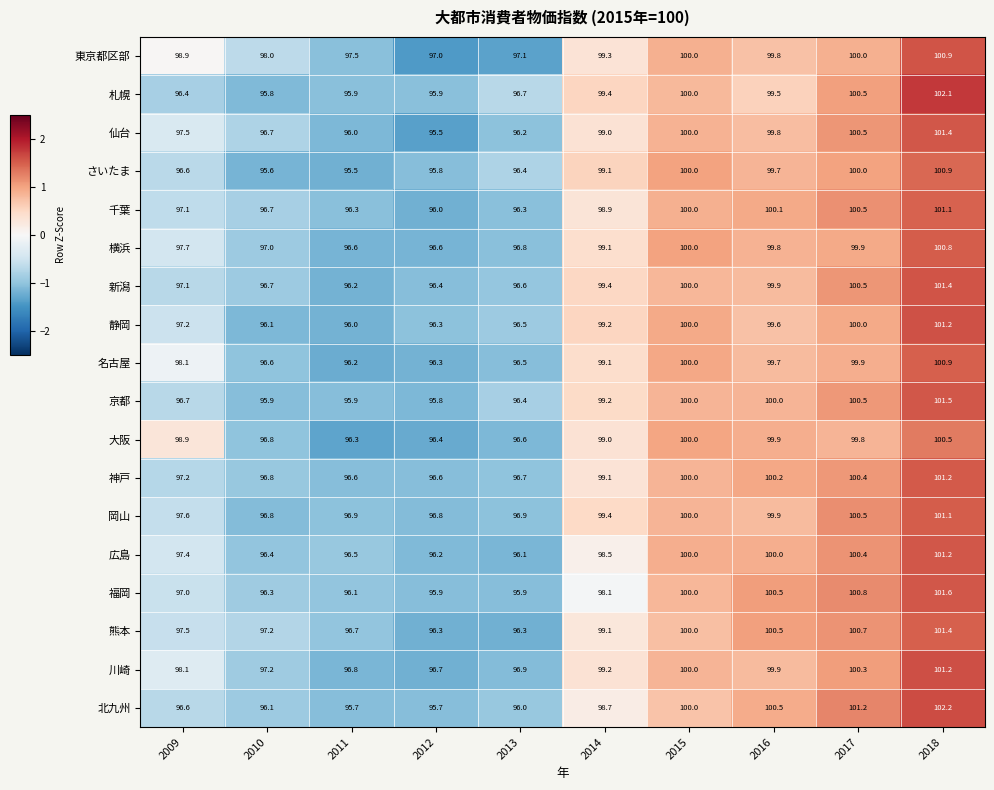

What value does the 静岡 series have at 2013?

96.5